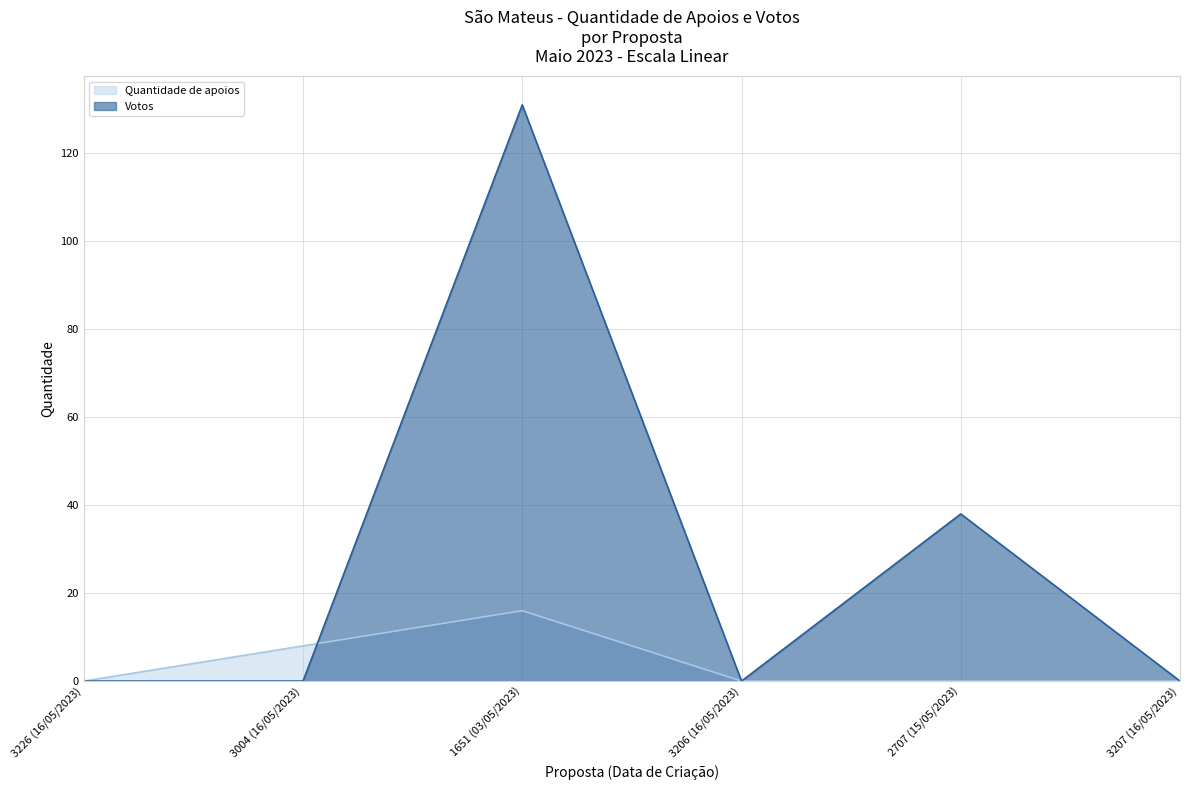

At which category is the sum across all series the highest?

1651 (03/05/2023)